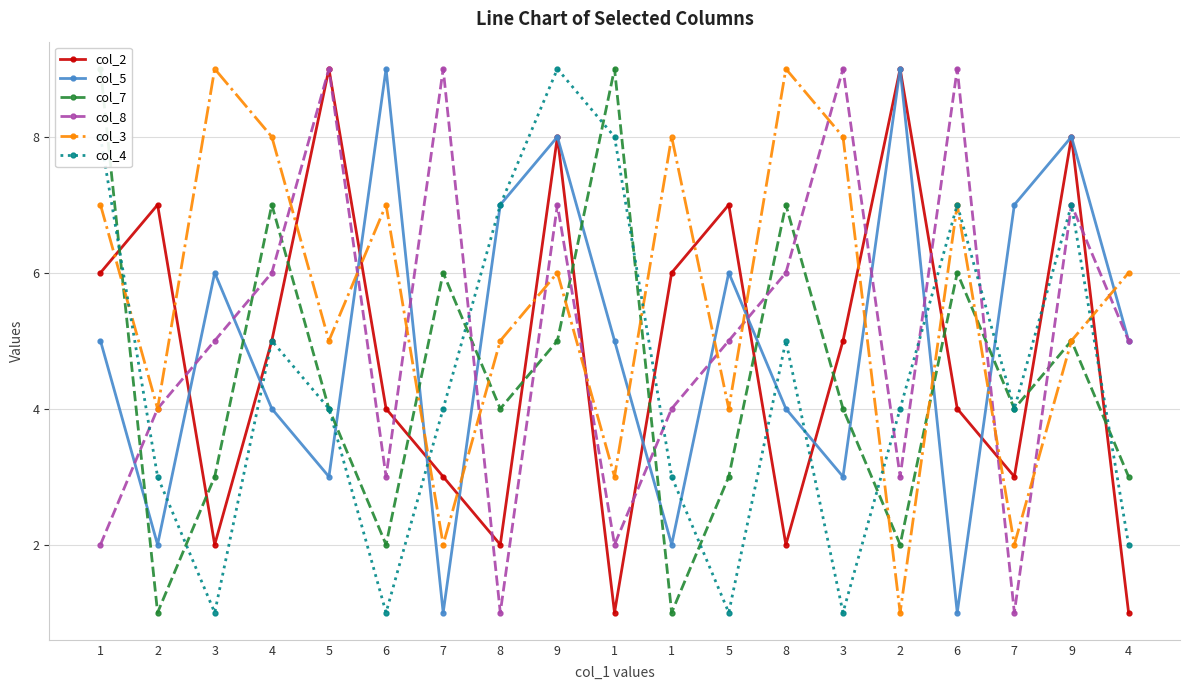

What is the difference between the col_2 values at 2 and 6?

3